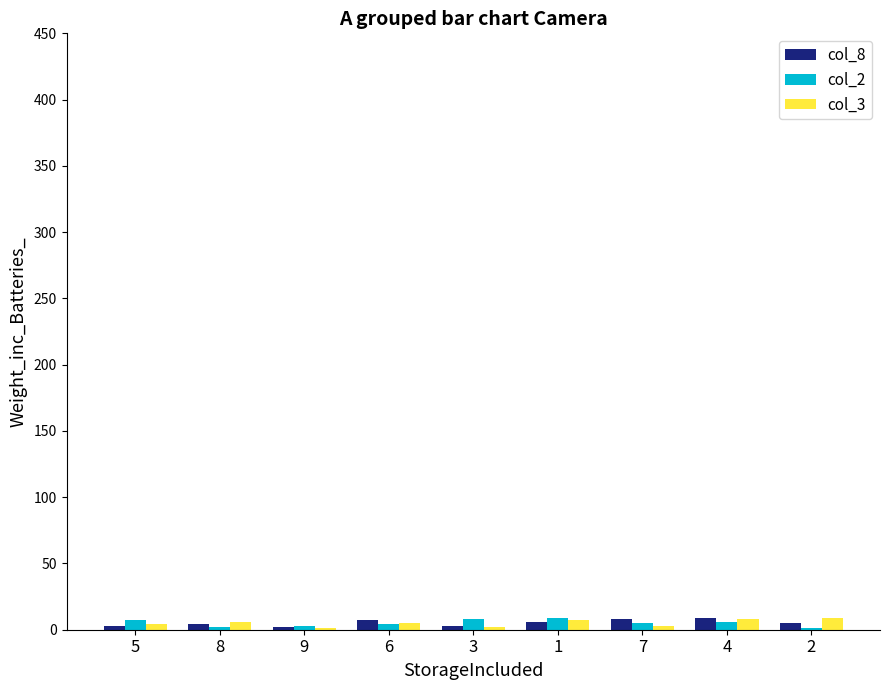

Count the number of data series in this chart.

3